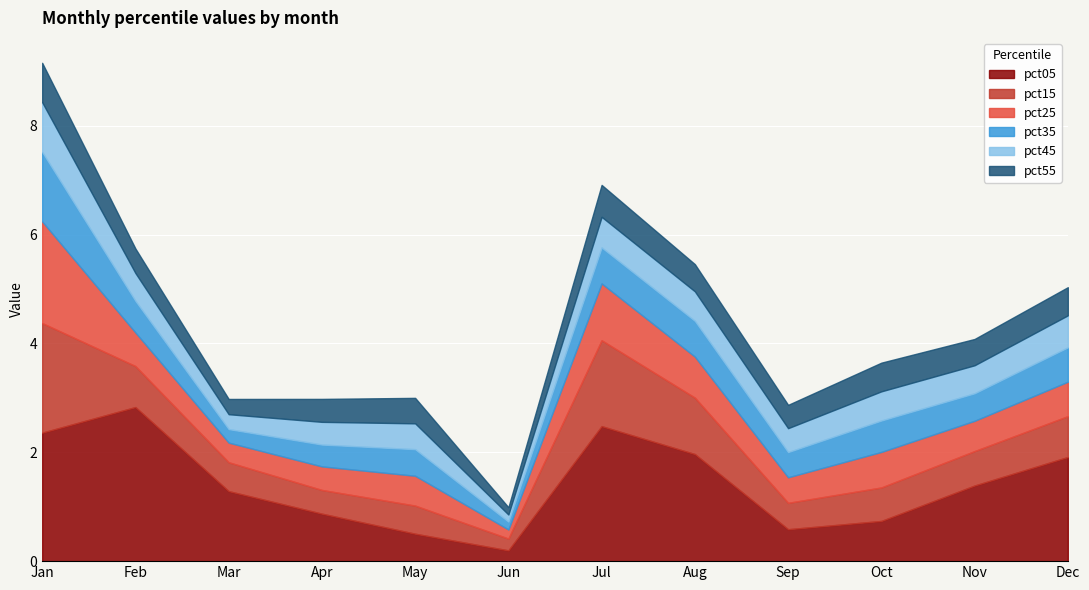

What is the sum of the pct25 values at Jul and Sep?

1.5